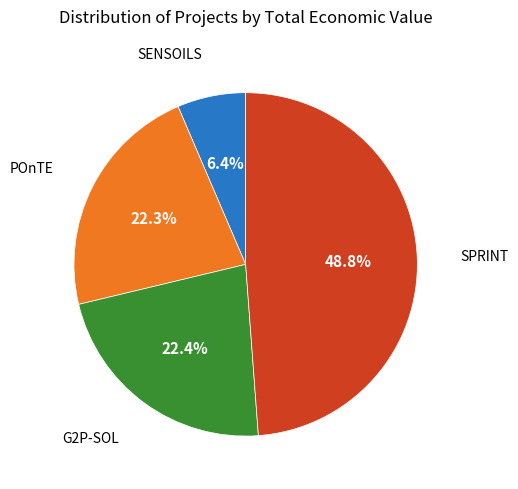

To the nearest percent, what is the average slice percentage?

25%